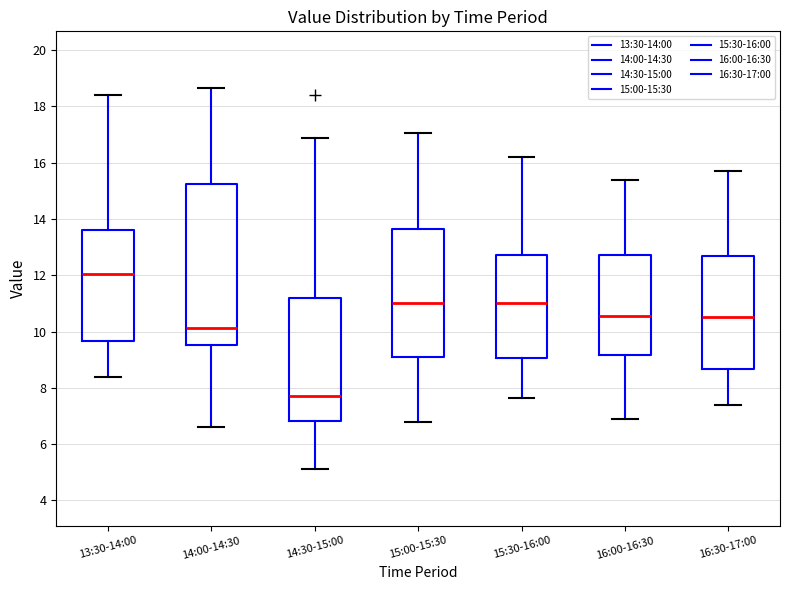

Reading left to right, transcribe this box plot: for each box, give where its median line is, the range the box spans, and where its two whiskers end, as read against the y-axis. The values are not printed on the chart, so give them approximately, as read against the axis.

13:30-14:00: median 12.0, box 9.6 to 13.6, whiskers 8.4 to 18.4
14:00-14:30: median 10.2, box 9.6 to 15.2, whiskers 6.6 to 18.6
14:30-15:00: median 7.8, box 6.8 to 11.2, whiskers 5.2 to 16.8
15:00-15:30: median 11.0, box 9.0 to 13.6, whiskers 6.8 to 17.0
15:30-16:00: median 11.0, box 9.0 to 12.8, whiskers 7.6 to 16.2
16:00-16:30: median 10.6, box 9.2 to 12.8, whiskers 7.0 to 15.4
16:30-17:00: median 10.6, box 8.6 to 12.6, whiskers 7.4 to 15.8